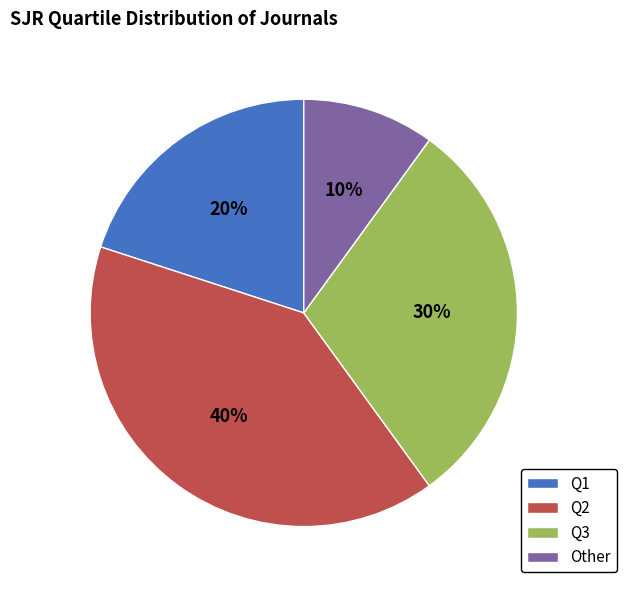

Is there a majority slice in this chart?

No